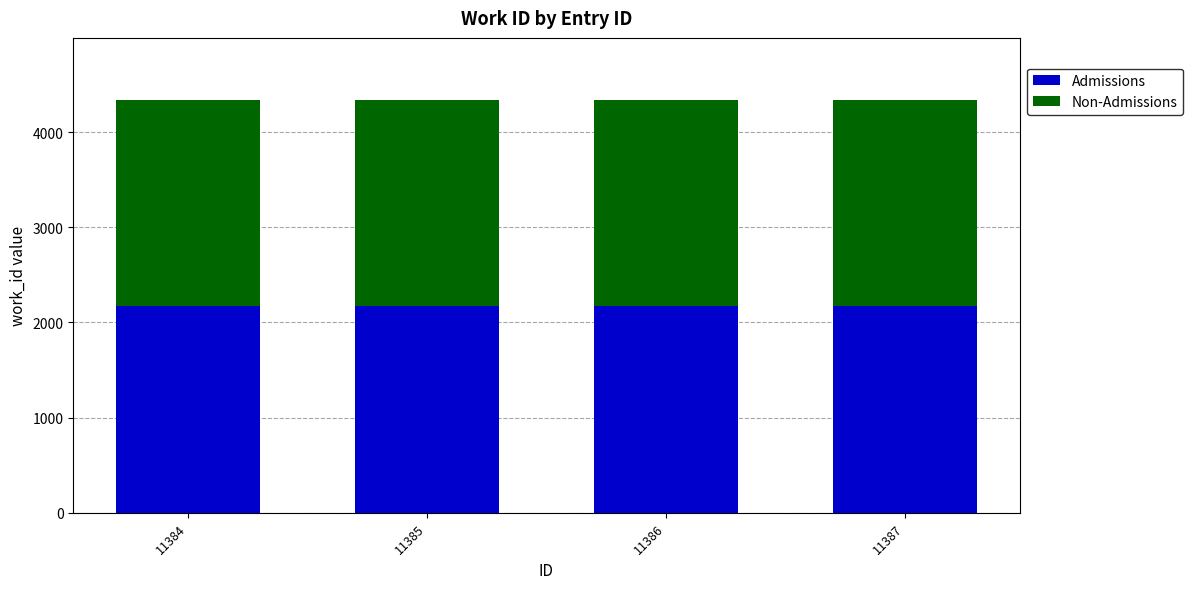

The value of Admissions at 11384 is 3662. True or false?

False